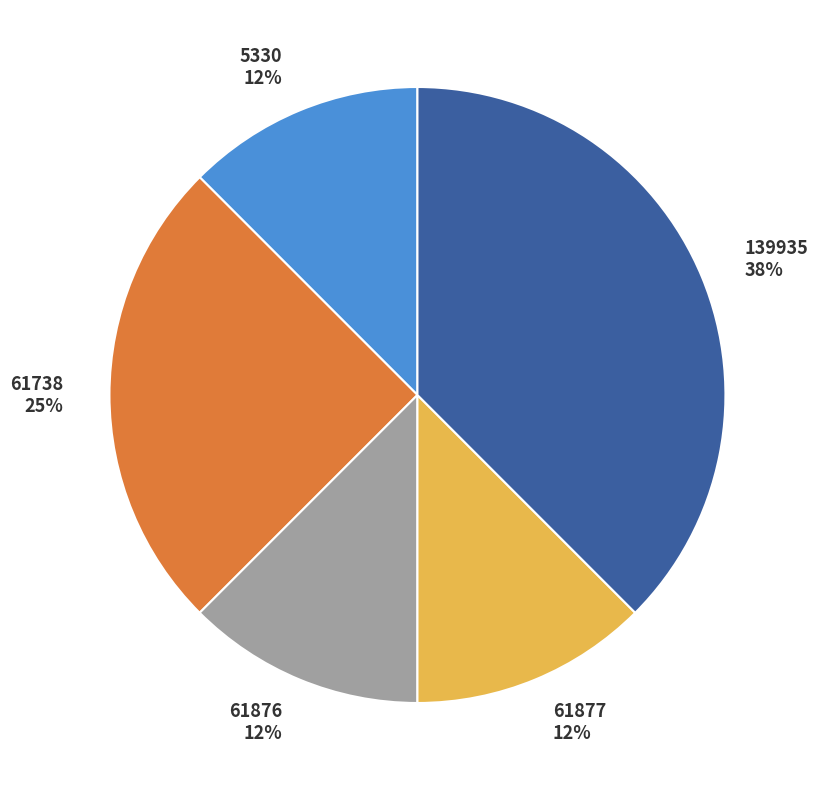

Is it true that 5330 is 1% of the pie?

False